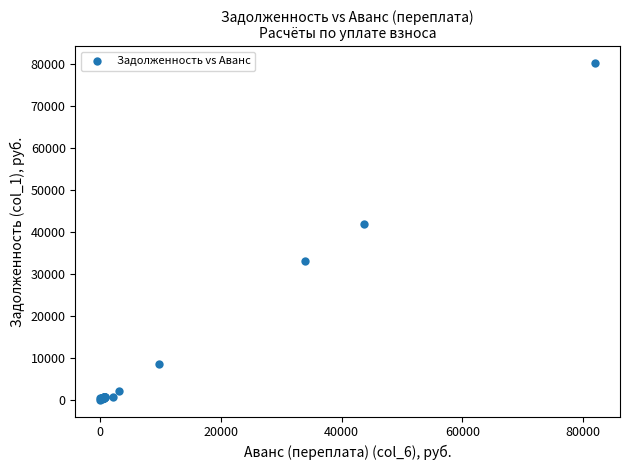

What Y value in the scatter plot is closest to 40086?

41751.9